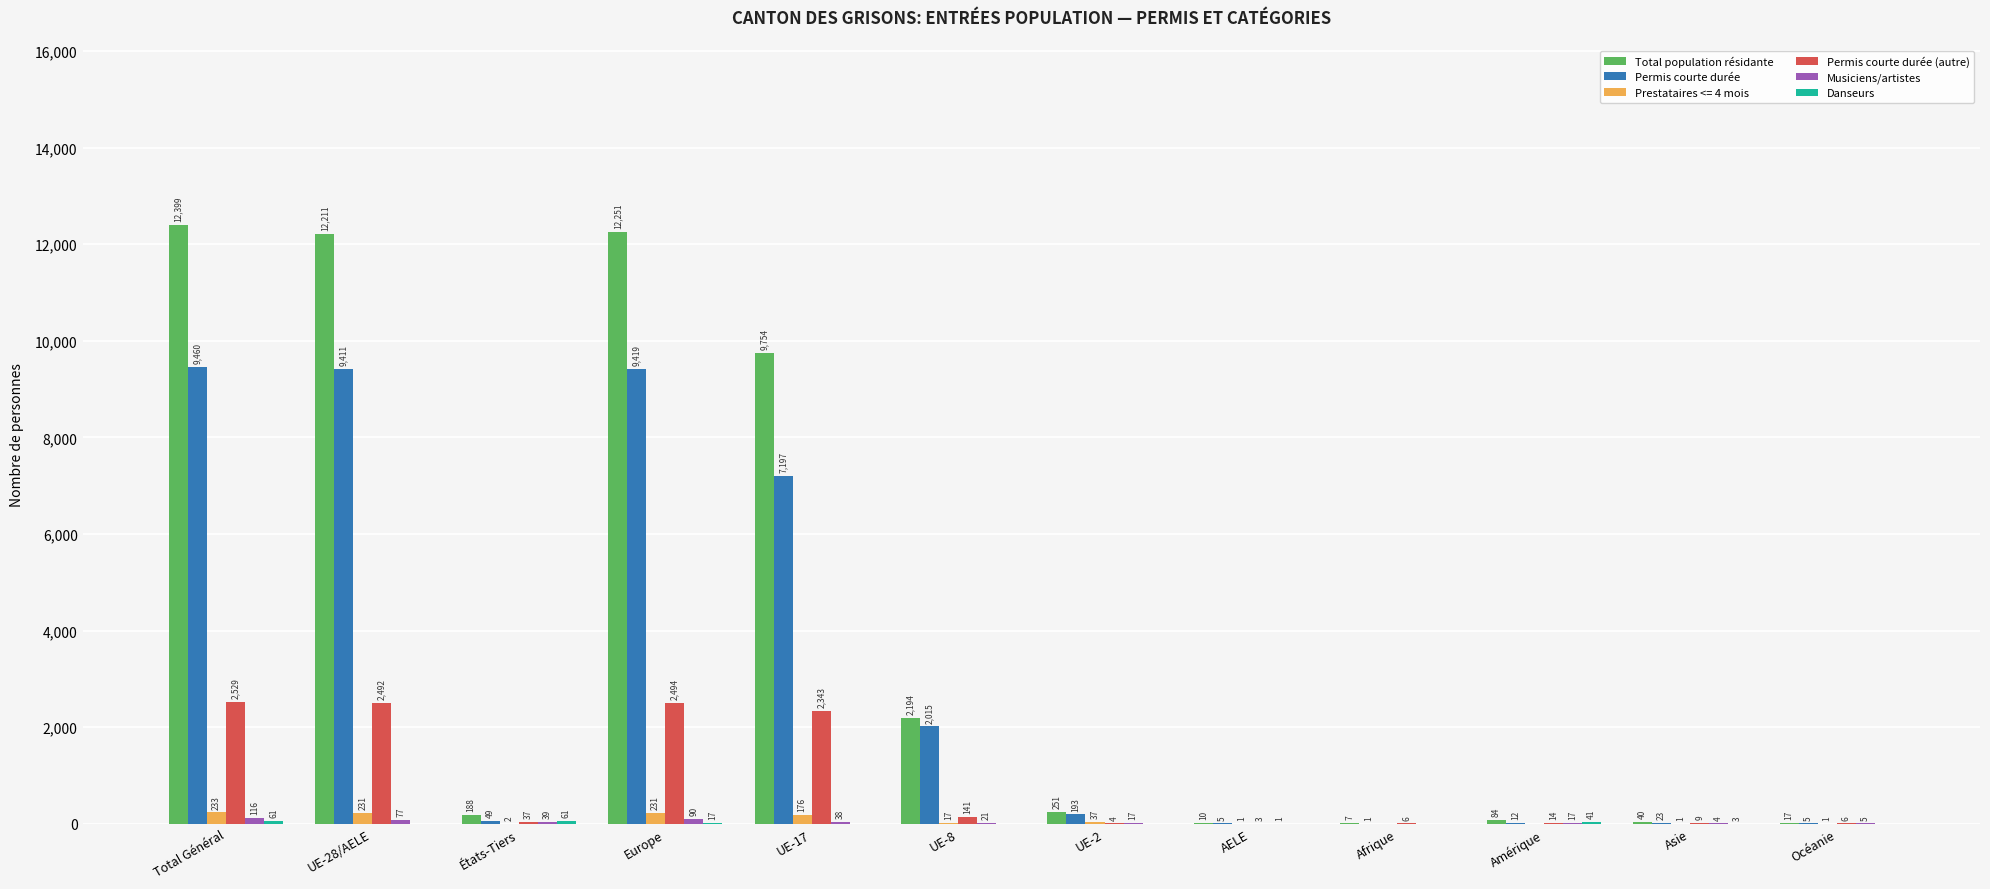

At which category is the sum across all series the highest?

Total Général